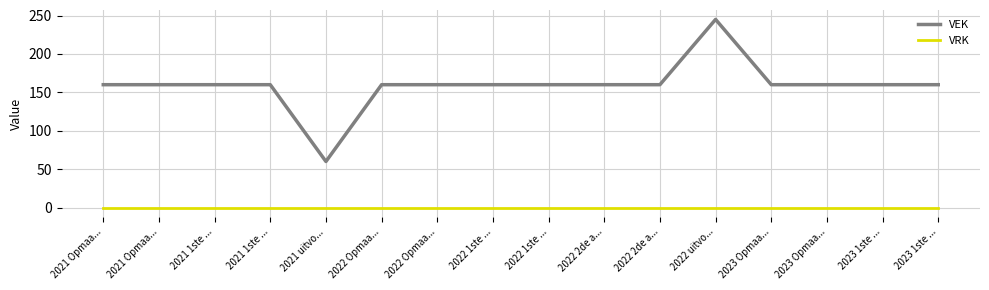

Is this an area chart (filled region under the line)?

No